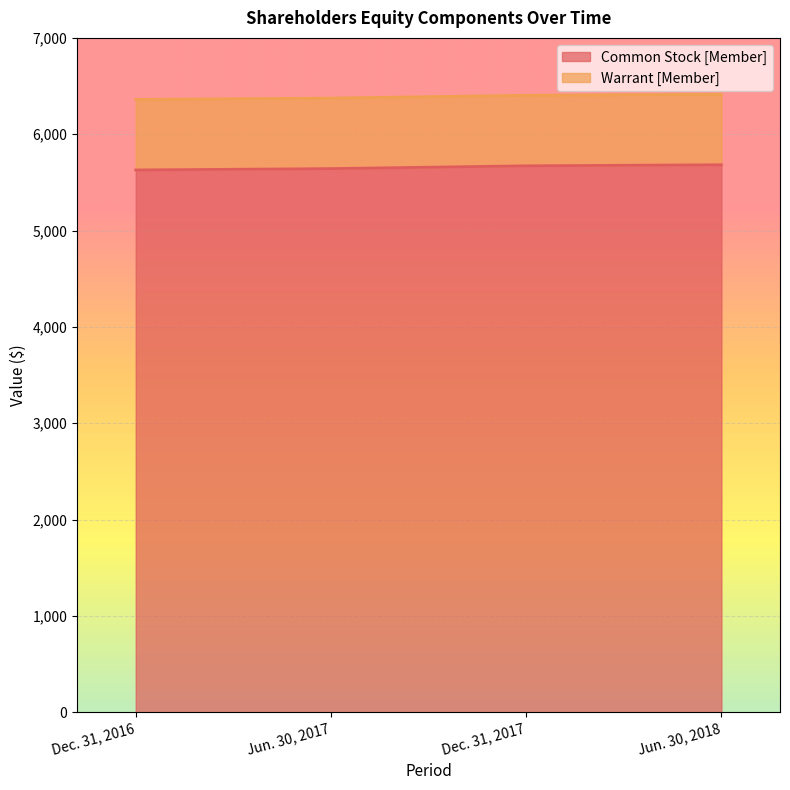

List the labels in order of value, smallest first.

Dec. 31, 2016, Jun. 30, 2017, Dec. 31, 2017, Jun. 30, 2018